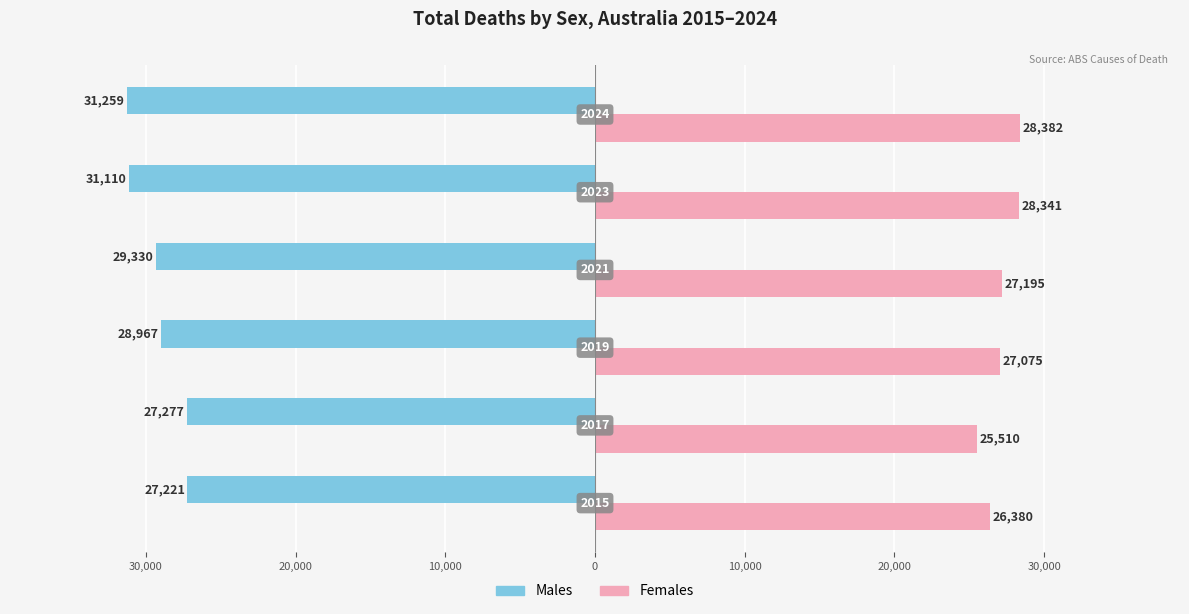

What are all the series names shown in the legend?

Males, Females